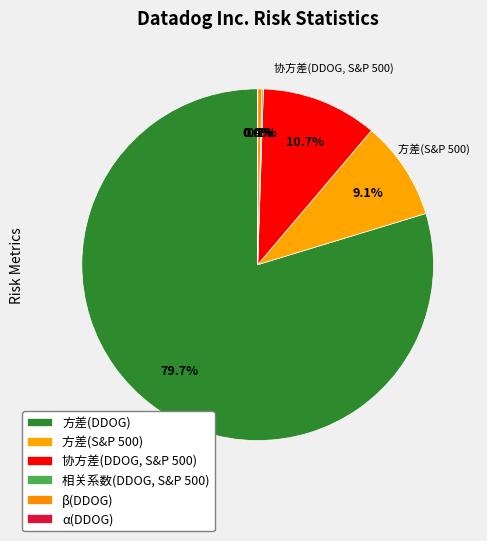

To the nearest percent, what is the difference between the largest and smallest slice percentages?

80%